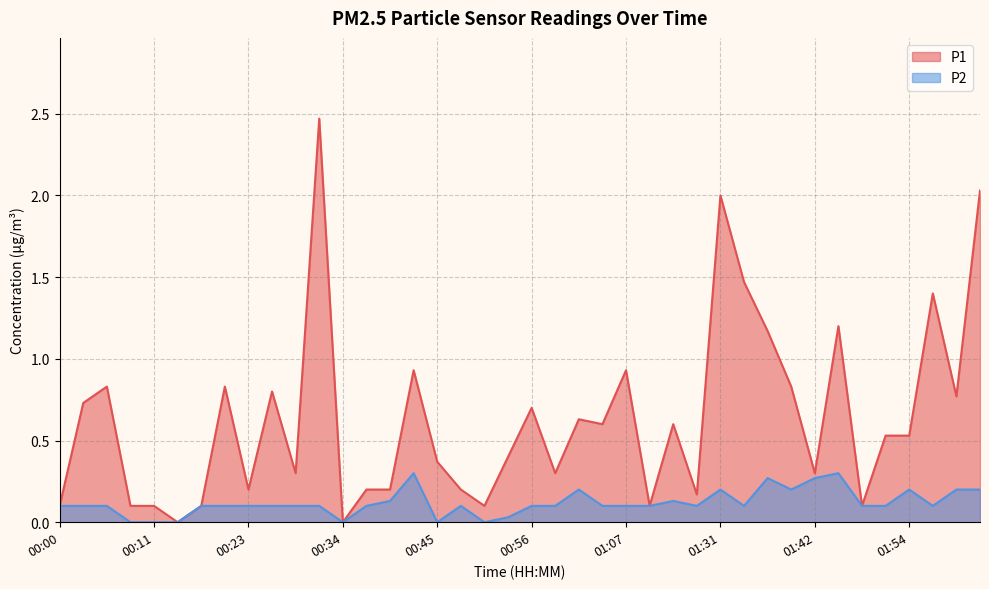

At how many categories does at least one series exceed 0?

38